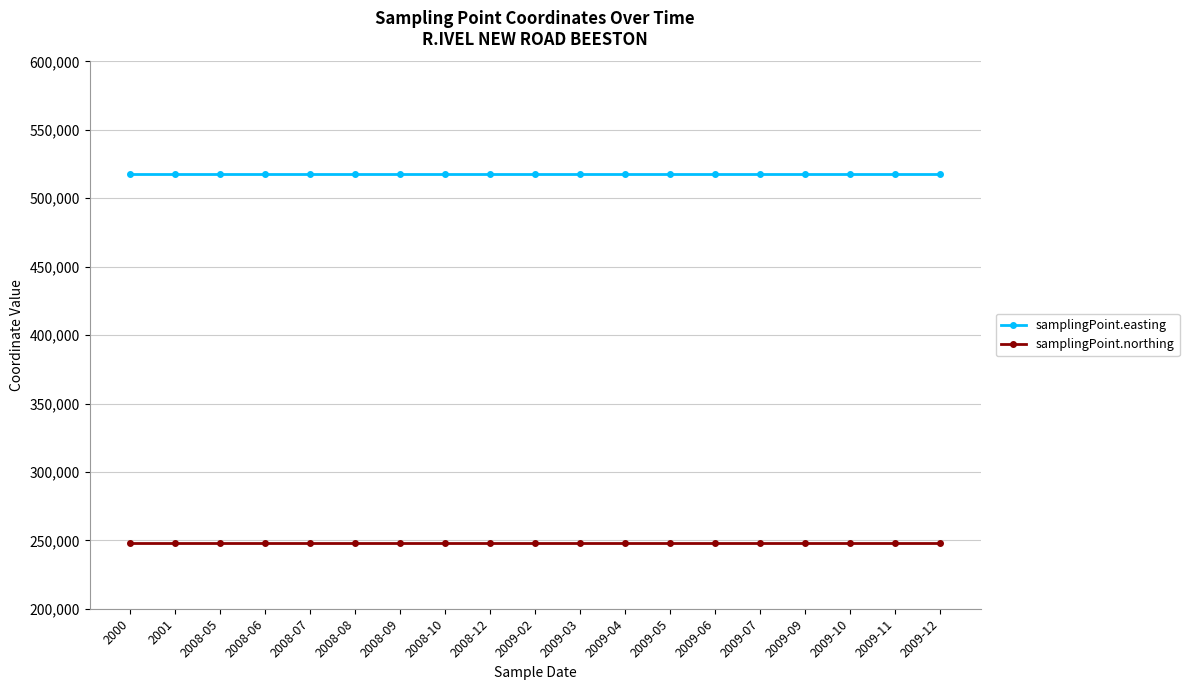

What is the minimum value shown in the chart?

248200